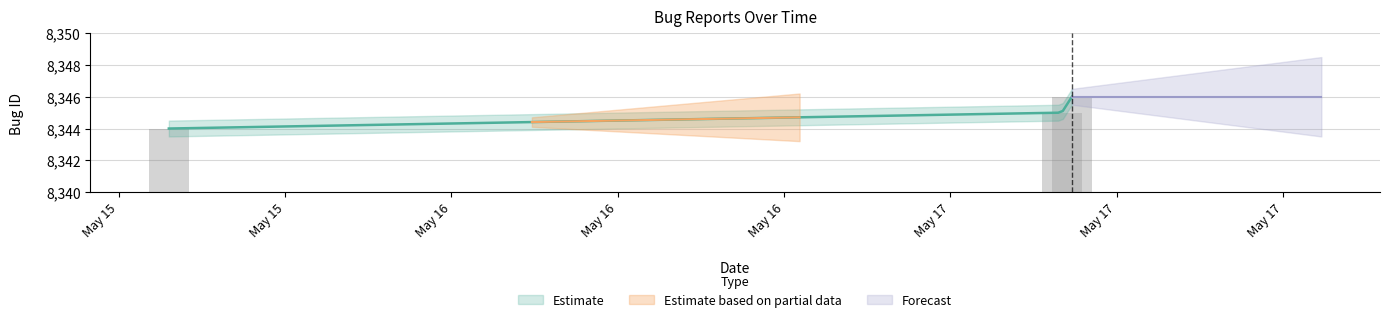

True or false: the data shows 8345 at 2024-05-17 08:21.

True